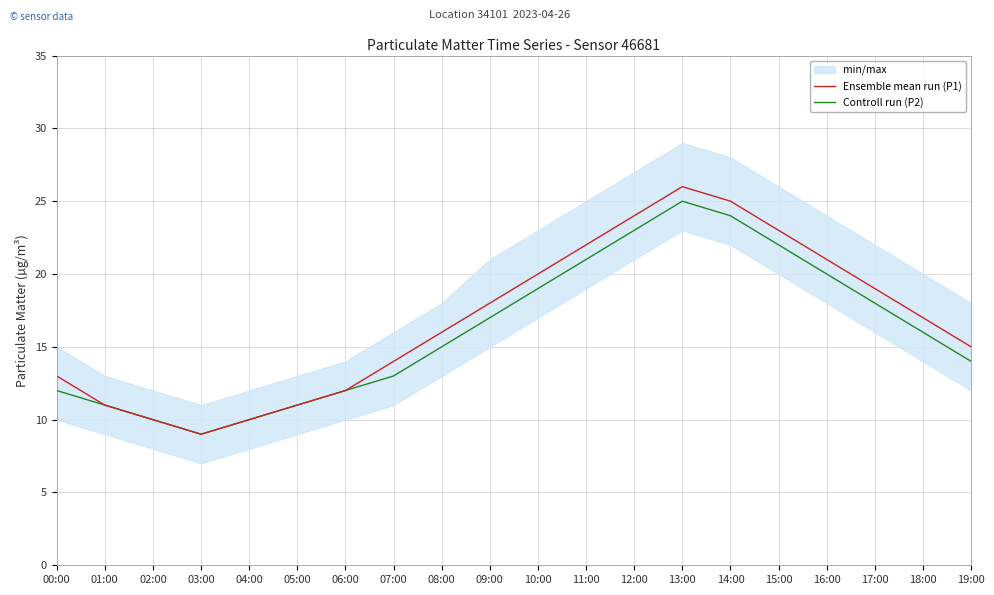

Reading left to right, what are all the values shown in this chart?

Ensemble mean run (P1): 13	11	10	9	10	11	12	14	16	18	20	22	24	26	25	23	21	19	17	15
Controll run (P2): 12	11	10	9	10	11	12	13	15	17	19	21	23	25	24	22	20	18	16	14